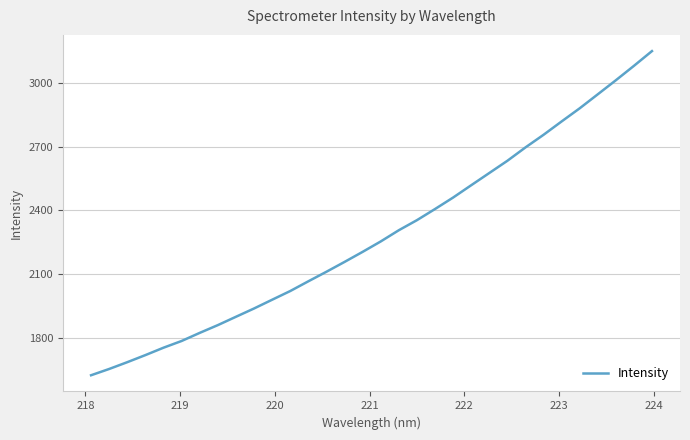

What is the sum of all values?

73122.8